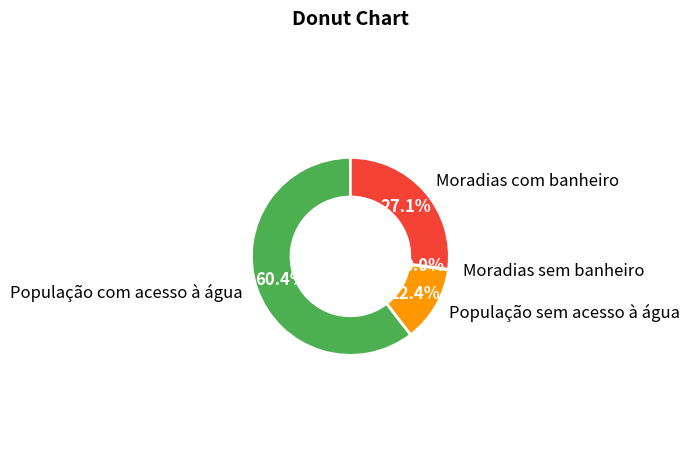

To the nearest percent, what portion does População com acesso à água represent?

60%